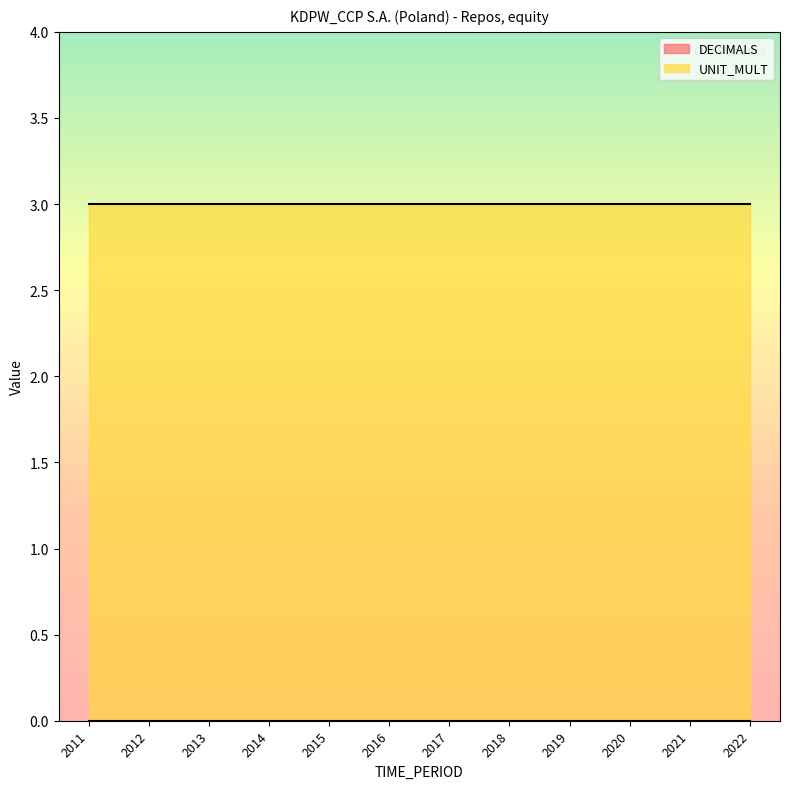

True or false: UNIT_MULT and DECIMALS cross at least once.

False